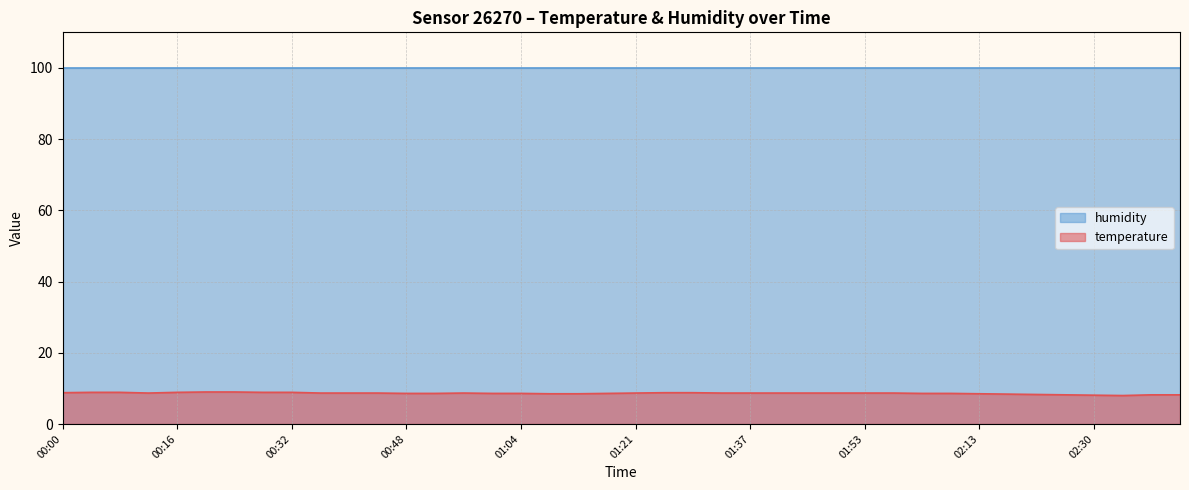

Which series has the largest total across all categories?

humidity